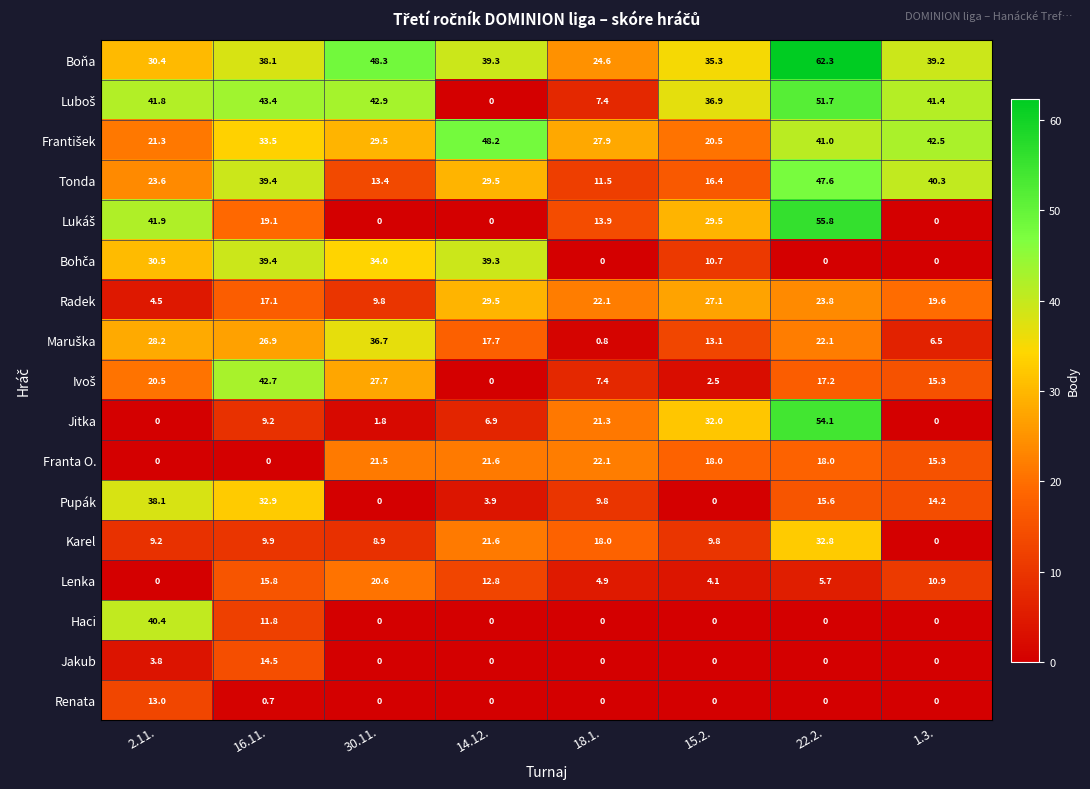

At which label does Lenka reach its peak?

30.11.